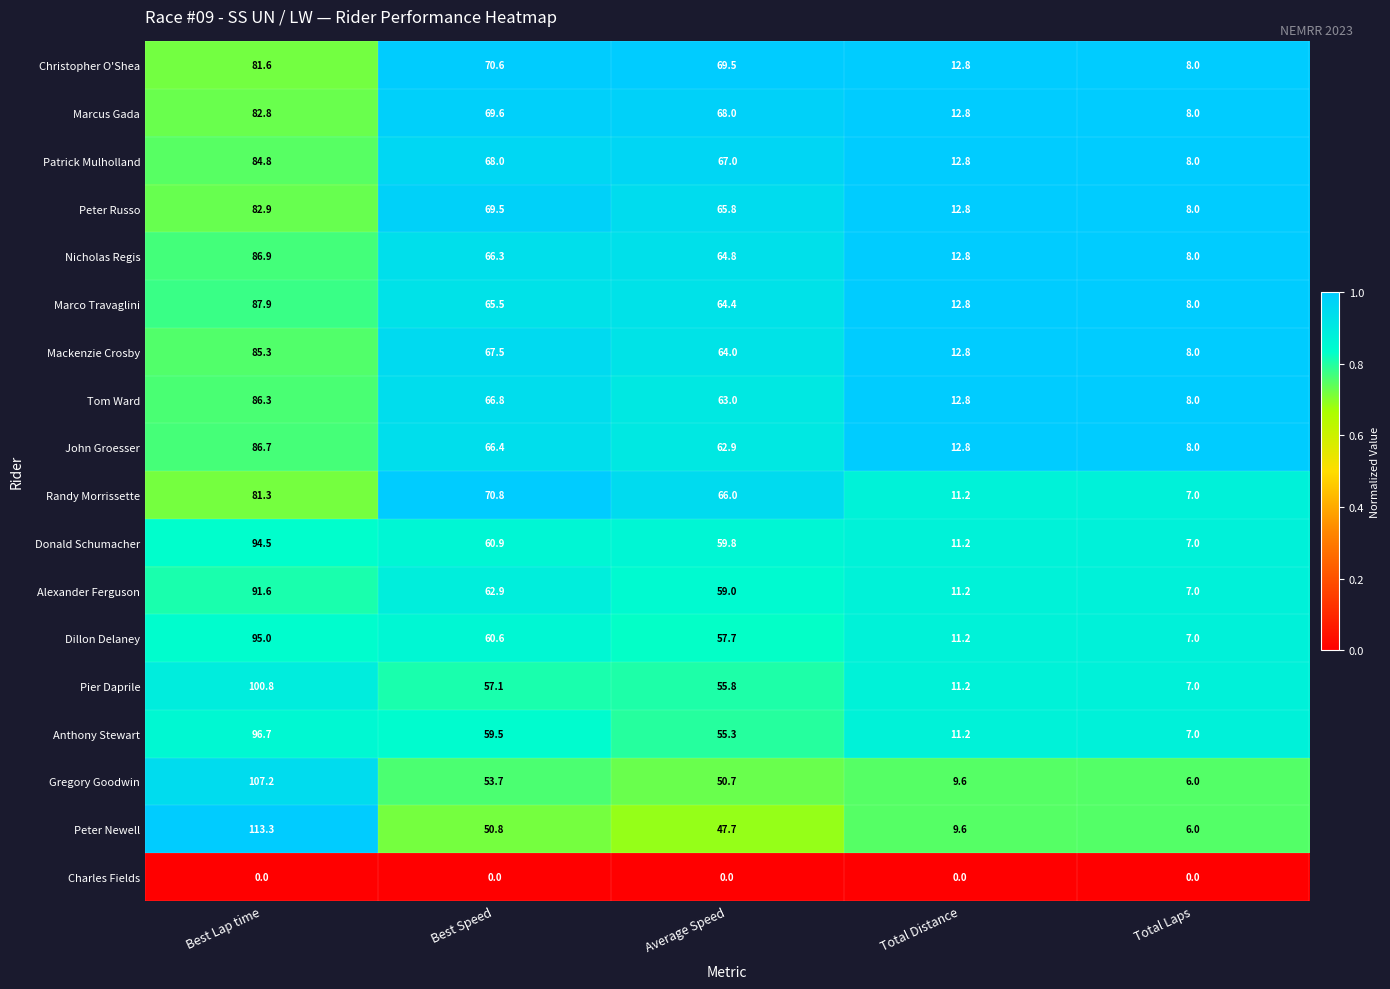

List the series in order of their peak value, lowest first.

Charles Fields, Randy Morrissette, Christopher O'Shea, Marcus Gada, Peter Russo, Patrick Mulholland, Mackenzie Crosby, Tom Ward, John Groesser, Nicholas Regis, Marco Travaglini, Alexander Ferguson, Donald Schumacher, Dillon Delaney, Anthony Stewart, Pier Daprile, Gregory Goodwin, Peter Newell